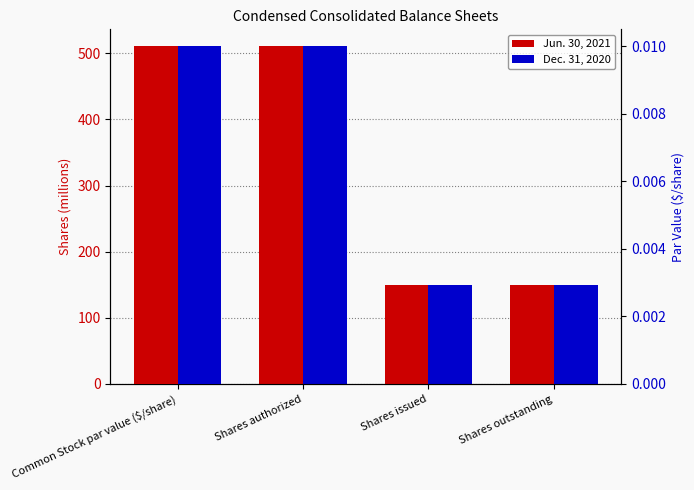

Are the bars horizontal?

No